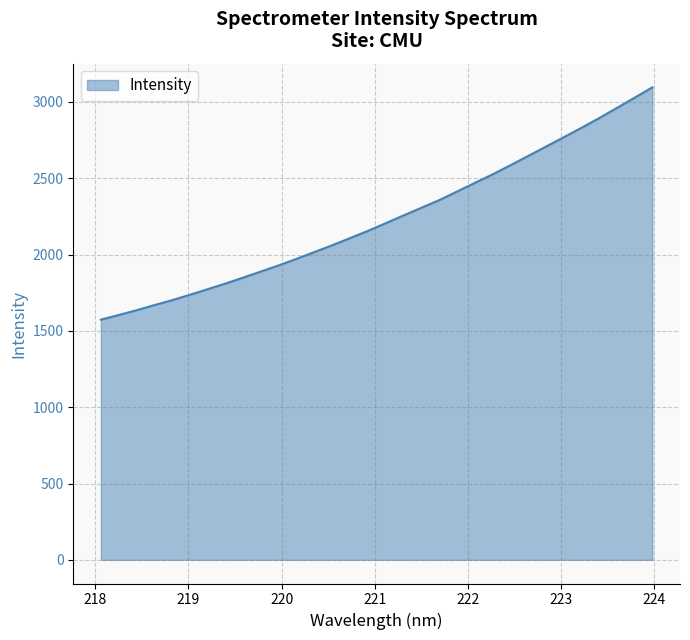

What is the difference between the maximum and minimum values?

1522.1